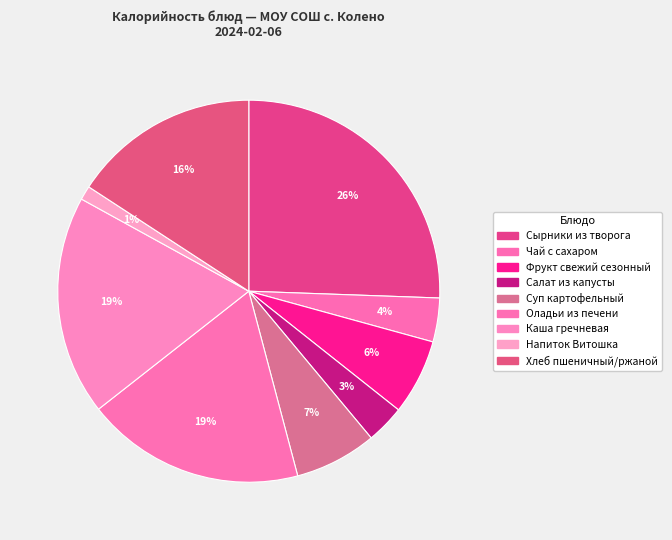

What percentage is the Сырники из творога slice, to the nearest percent?

26%